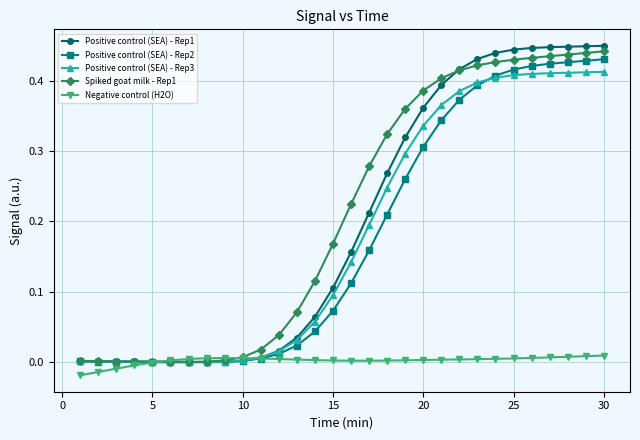

How many categories are shown in the chart?

30